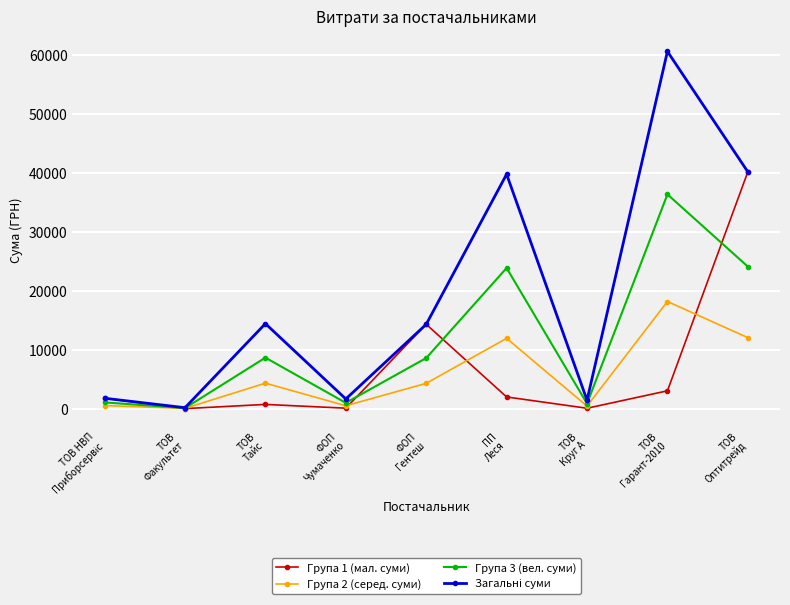

How many data points in Група 2 (серед. суми) are above 4295?

5